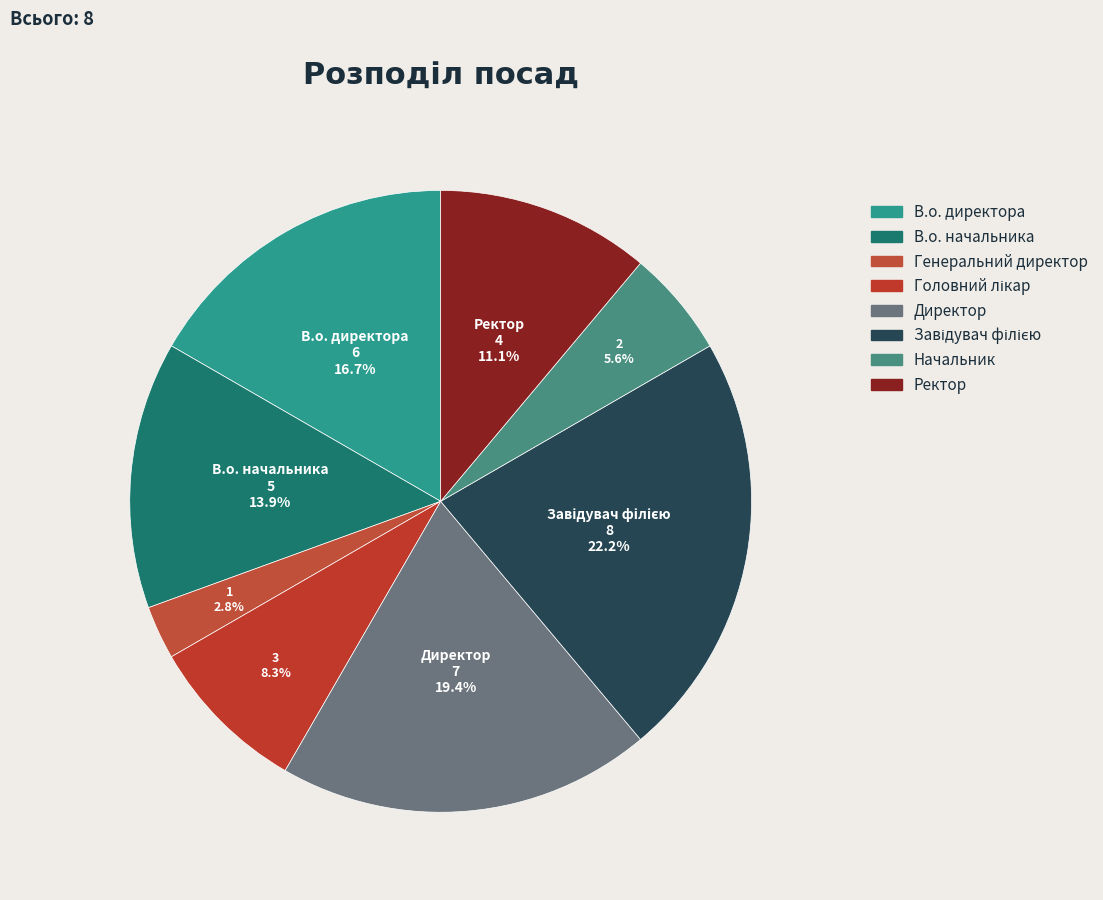

To the nearest percent, what is the difference between the Головний лікар and Генеральний директор slice percentages?

6%